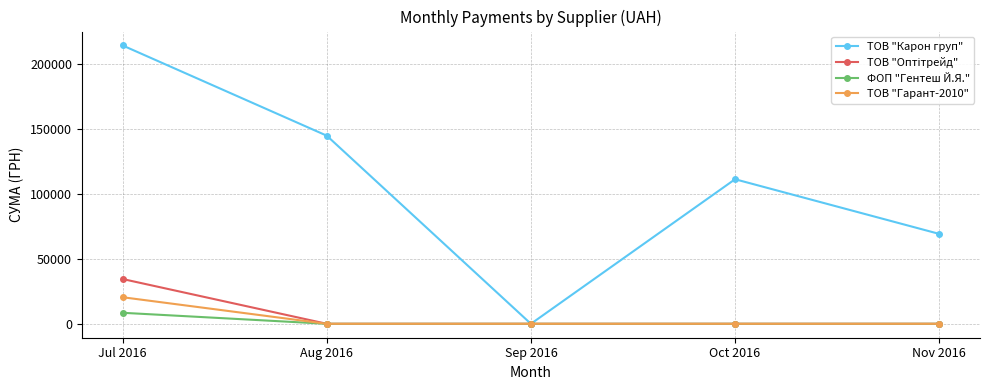

Which category has the highest value across all series?

Jul 2016